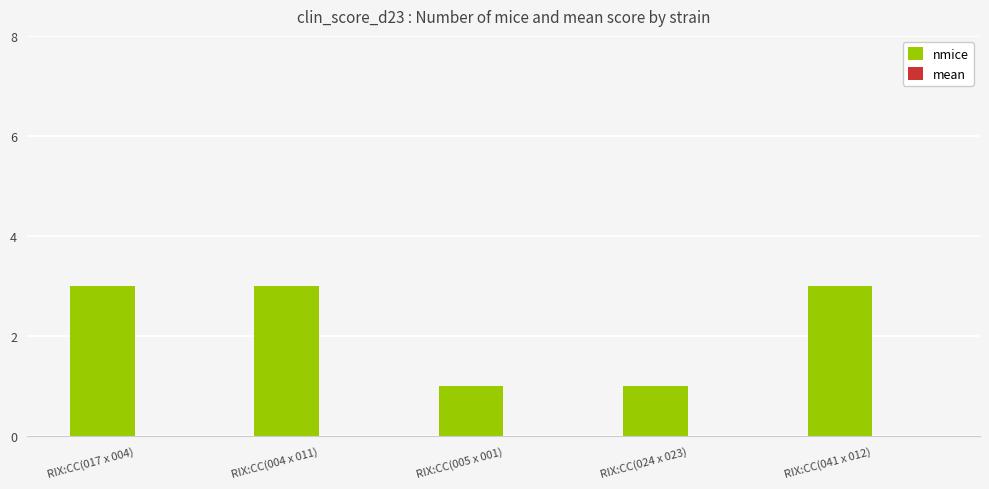

What is the sum of all values?

11